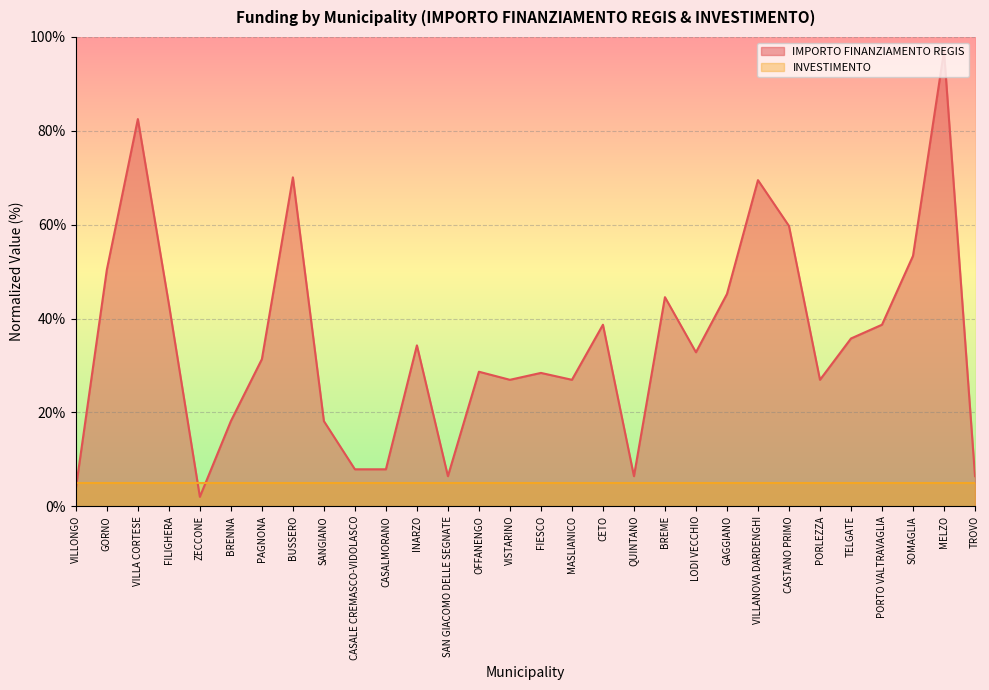

Between TELGATE and FILIGHERA, which is larger?

FILIGHERA